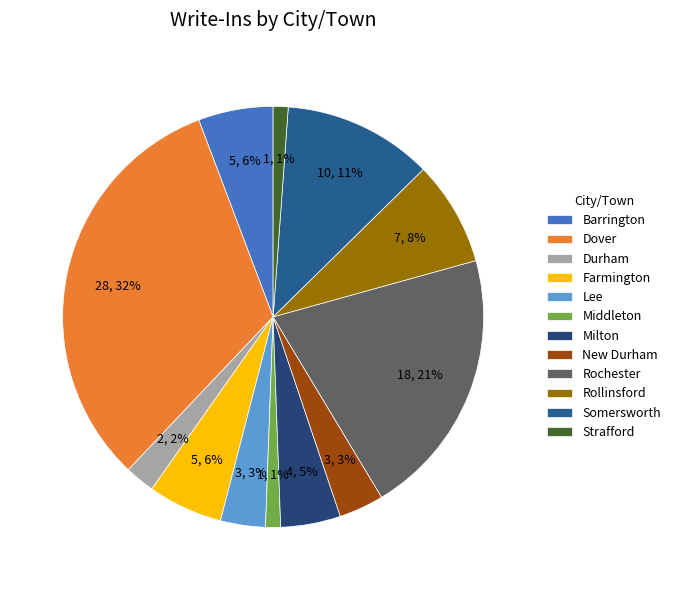

What percentage is the Rollinsford slice, to the nearest percent?

8%